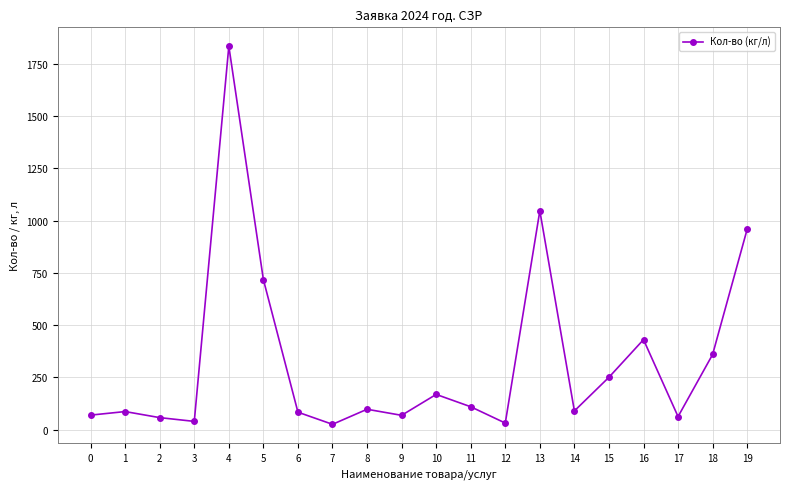

What is the ratio of the value at 8 to the value at 6?

1.2